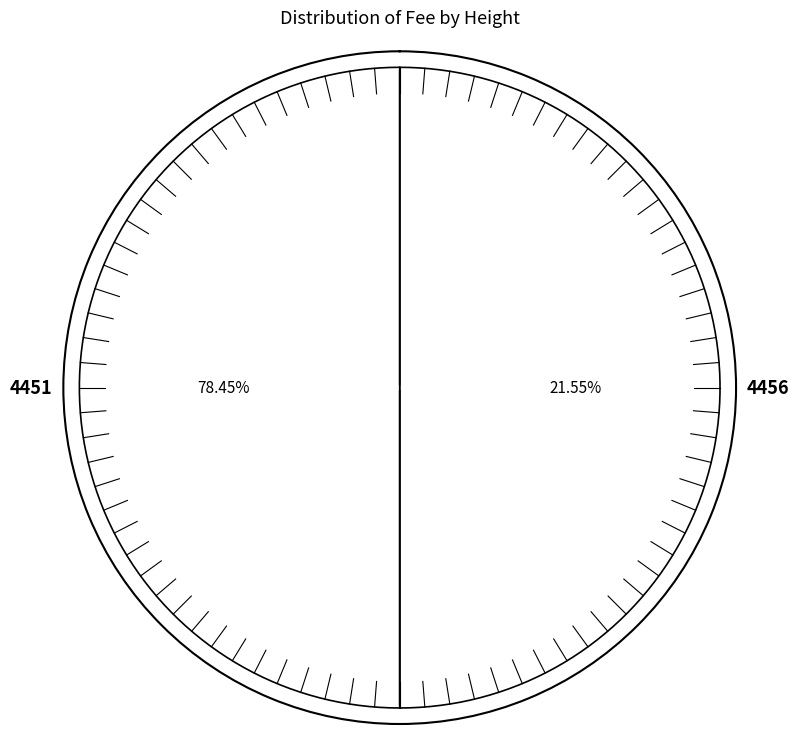

To the nearest percent, what is the difference between the largest and smallest slice percentages?

57%